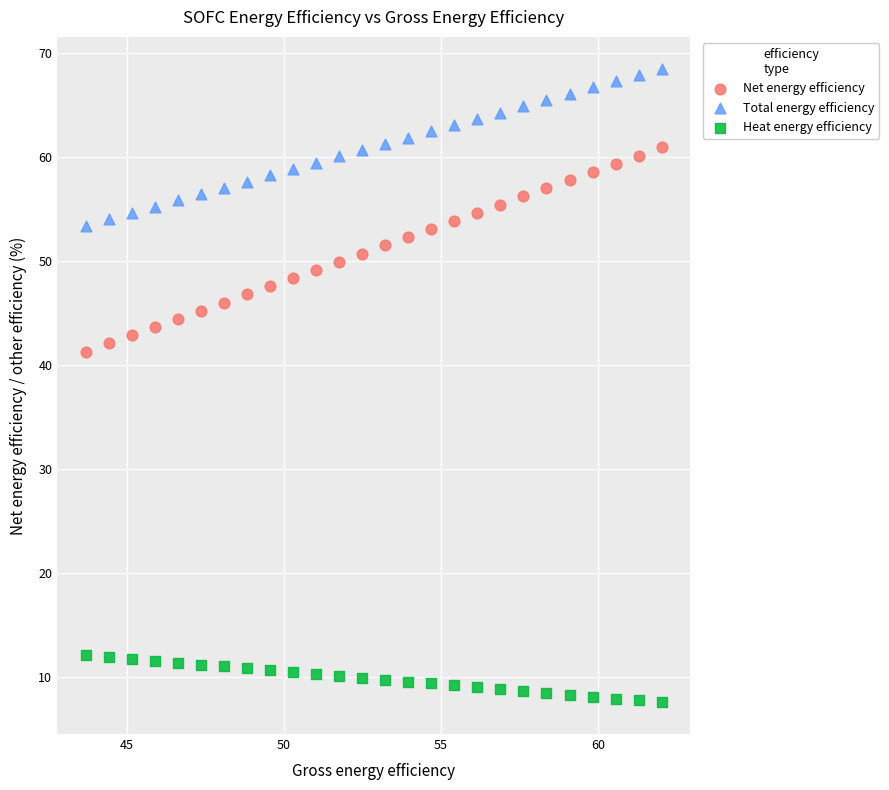

Which series has the largest Y range (max minus min)?

Net energy efficiency